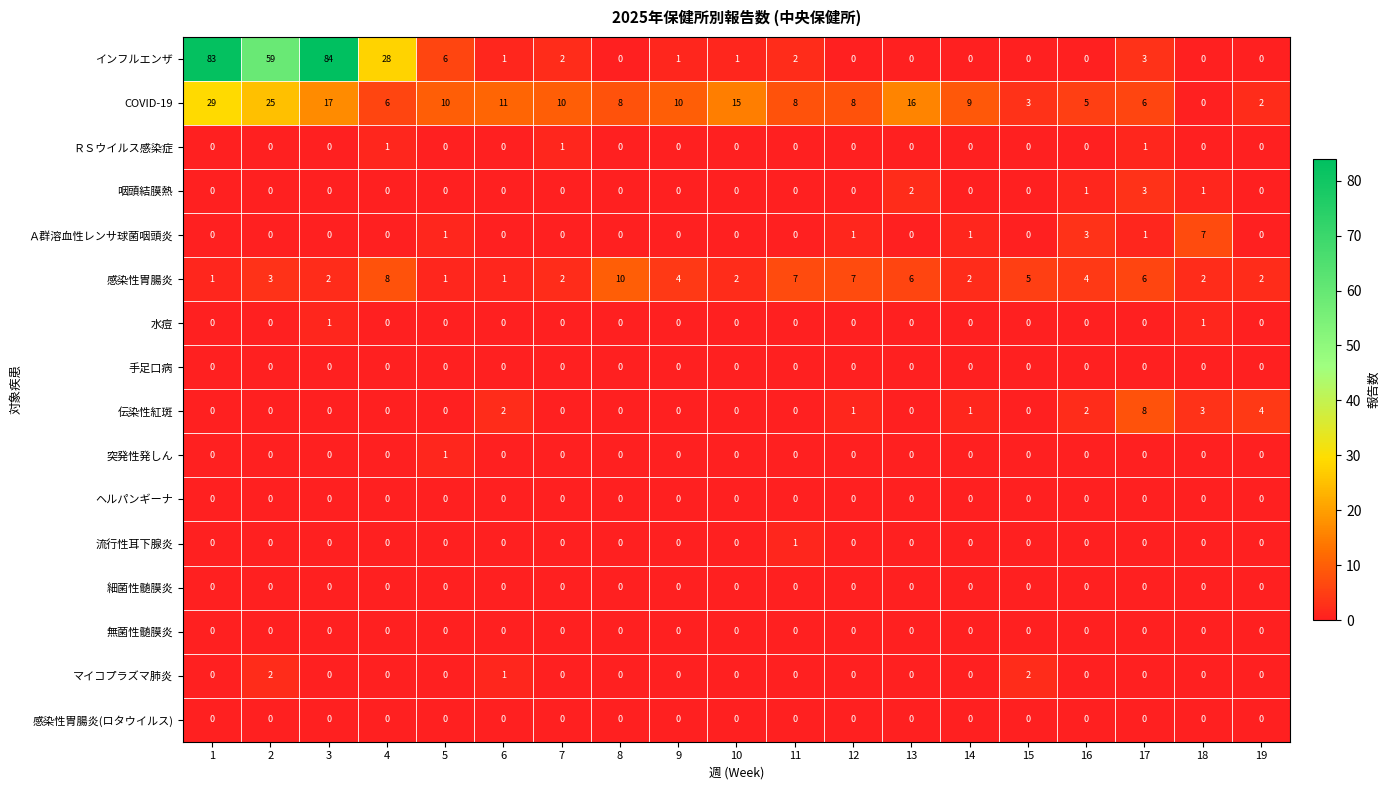

What is the greatest value displayed?

84